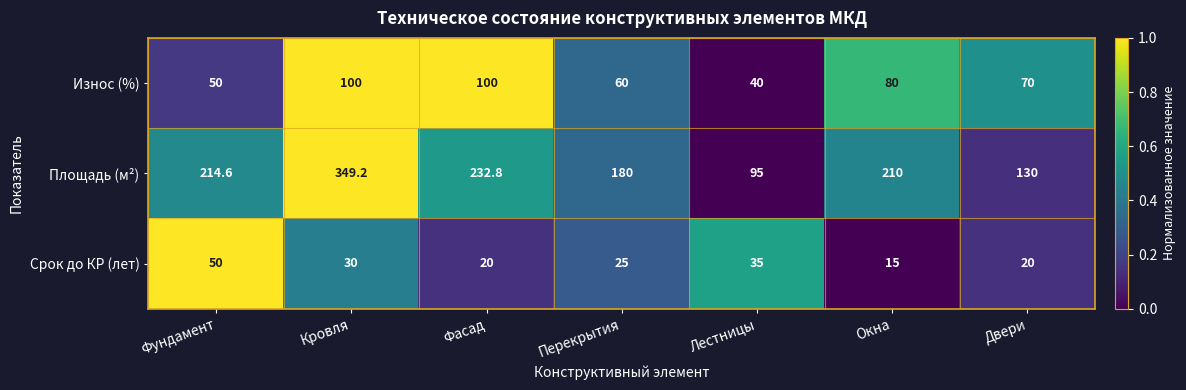

How many distinct data groups are displayed?

3